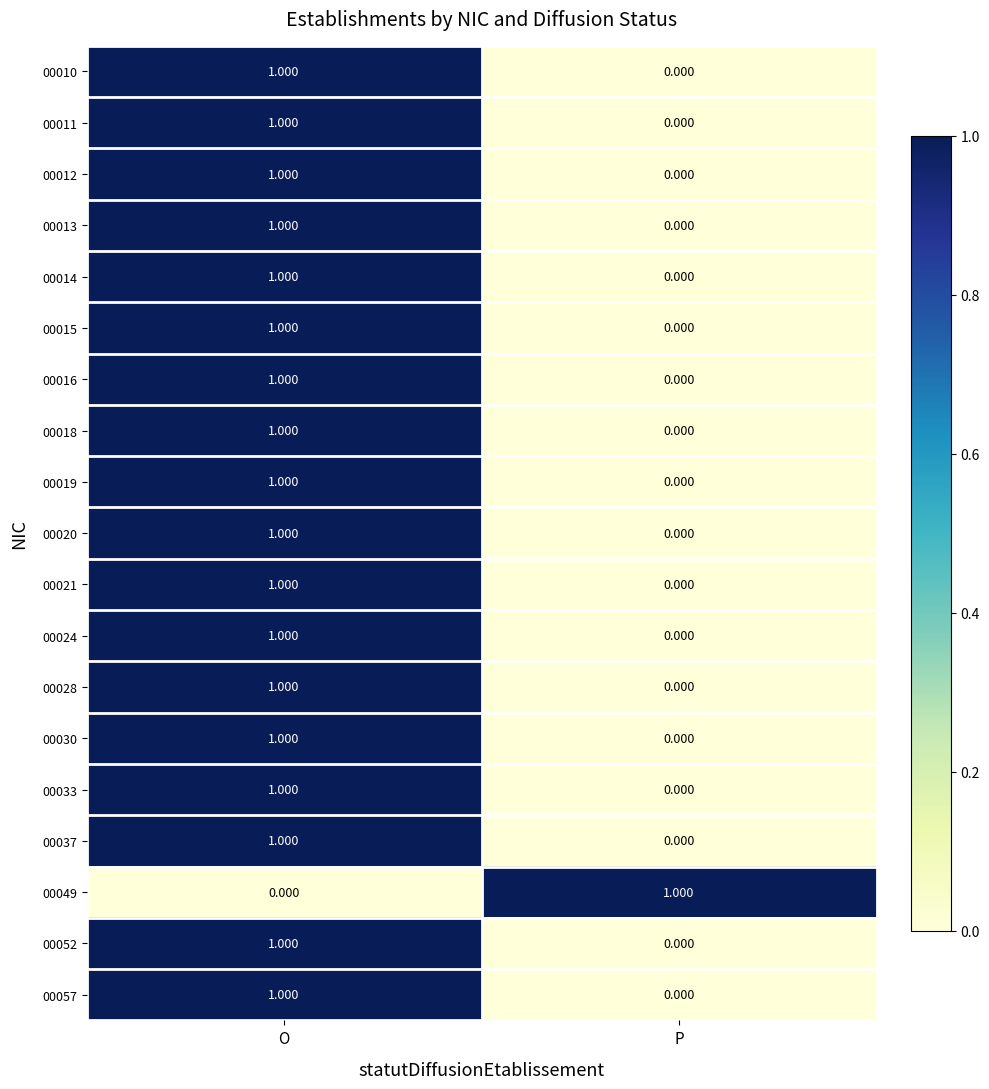

At which category is the sum across all series the highest?

O